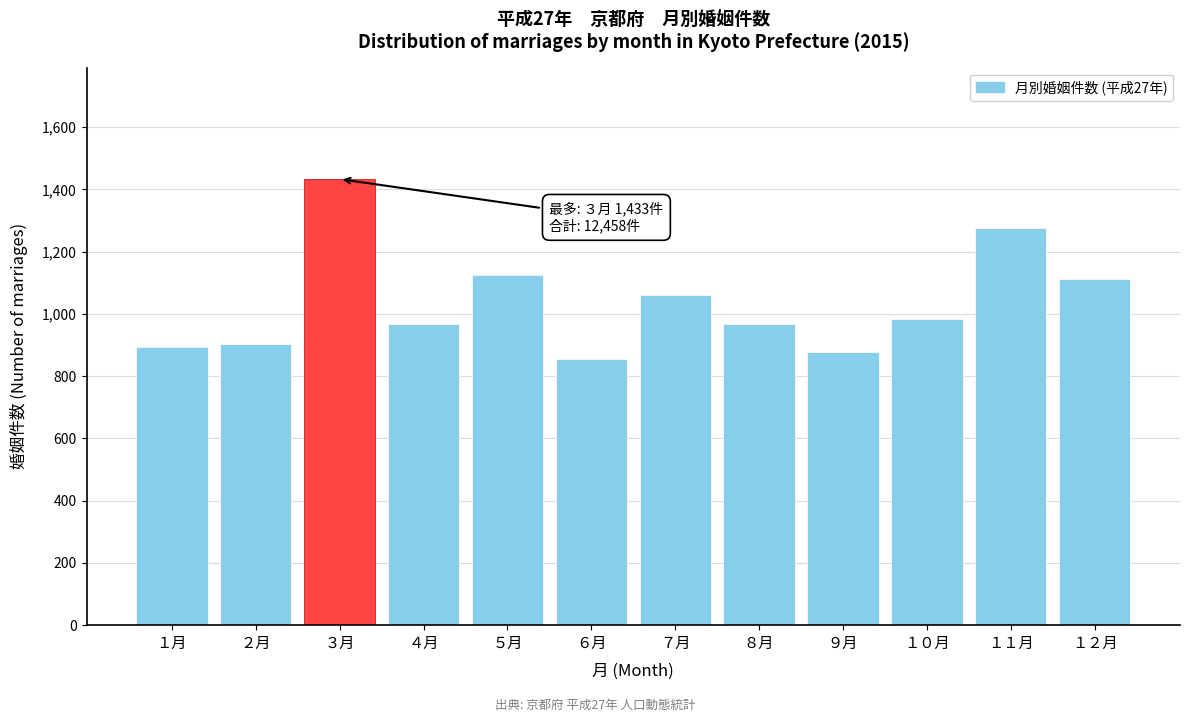

Which has a higher value, ３月 or ６月?

３月